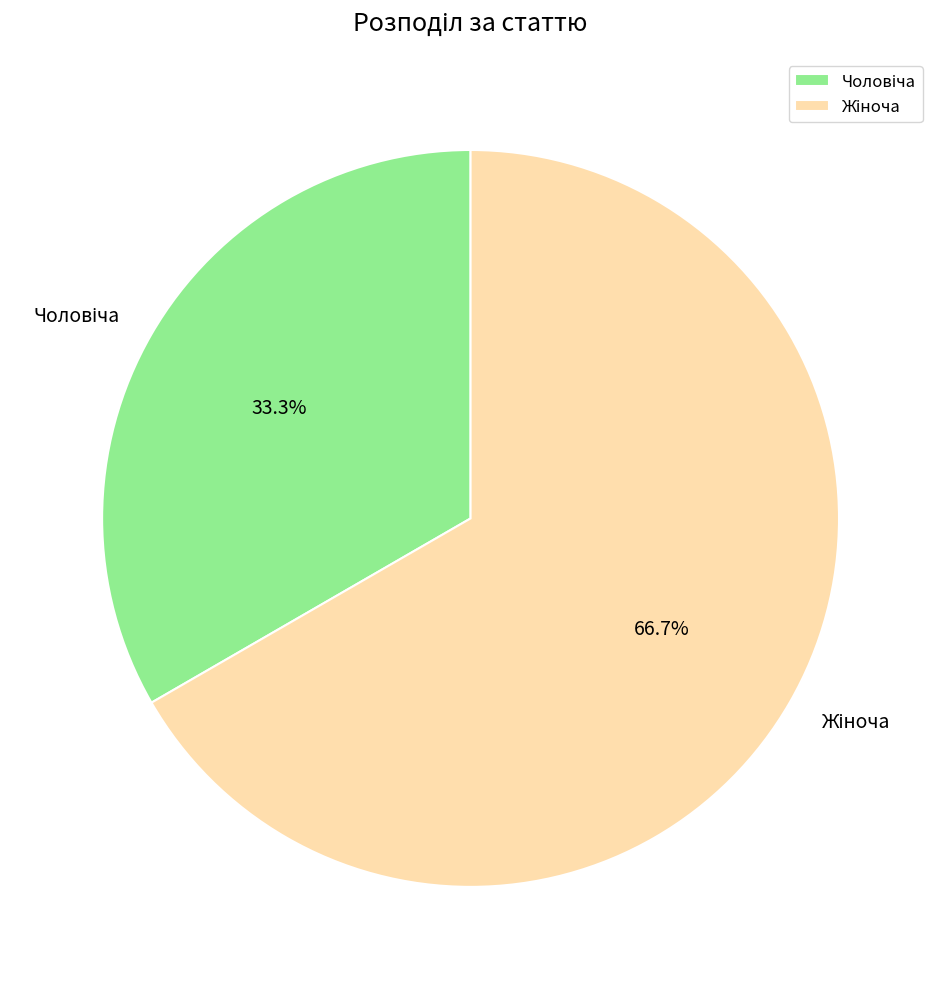

Does any single category account for the majority?

Yes